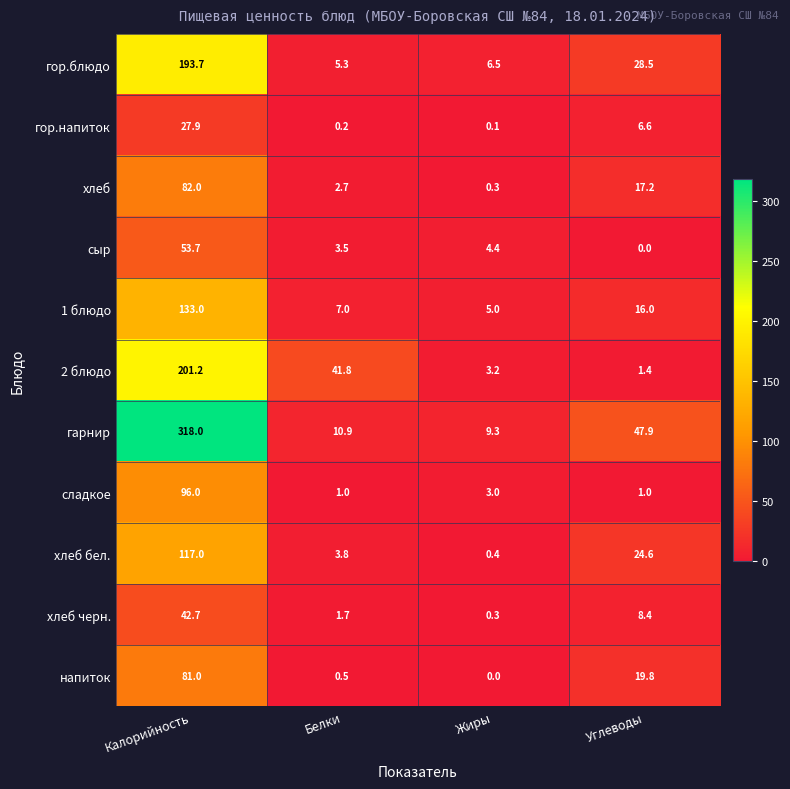

What is the spread (max minus min) of values at Углеводы?

47.9